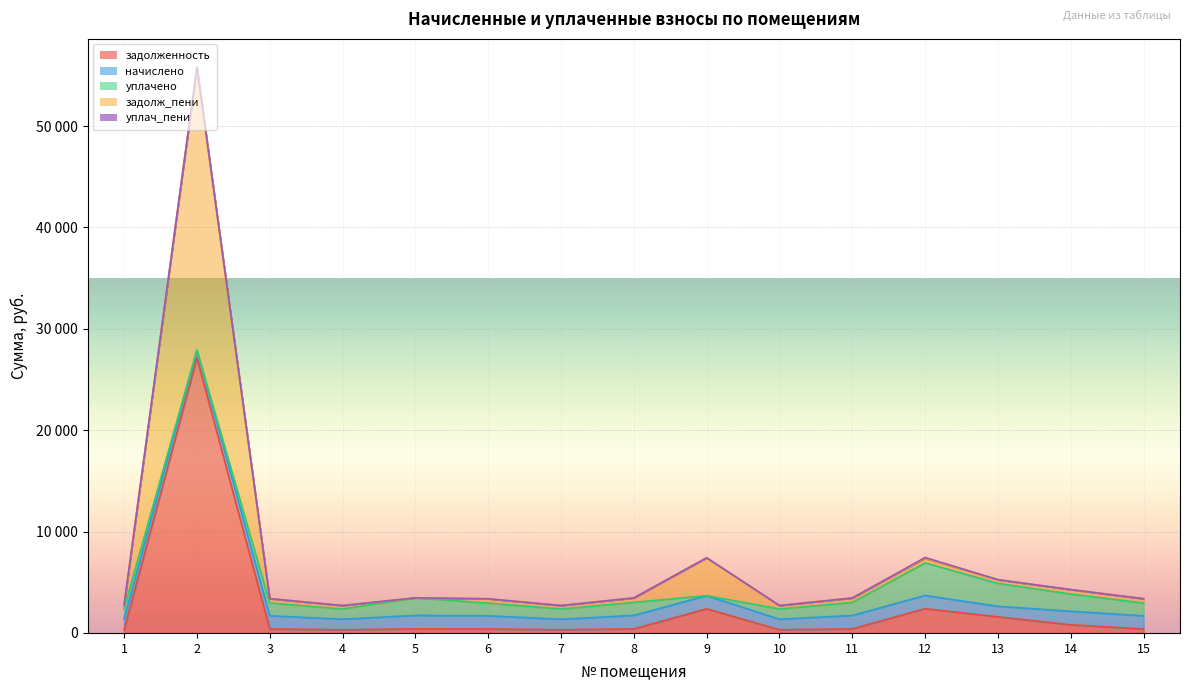

How many lines are shown in the chart?

5